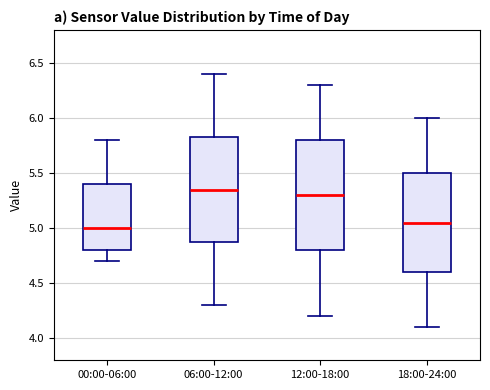

Reading left to right, read every box against the y-axis: the position of its median line, the range the box covers, and the ends of its whiskers. The values are not printed on the chart, so give them approximately, as read against the axis.

00:00-06:00: median 5.00, box 4.80 to 5.40, whiskers 4.70 to 5.80
06:00-12:00: median 5.35, box 4.90 to 5.85, whiskers 4.30 to 6.40
12:00-18:00: median 5.30, box 4.80 to 5.80, whiskers 4.20 to 6.30
18:00-24:00: median 5.05, box 4.60 to 5.50, whiskers 4.10 to 6.00